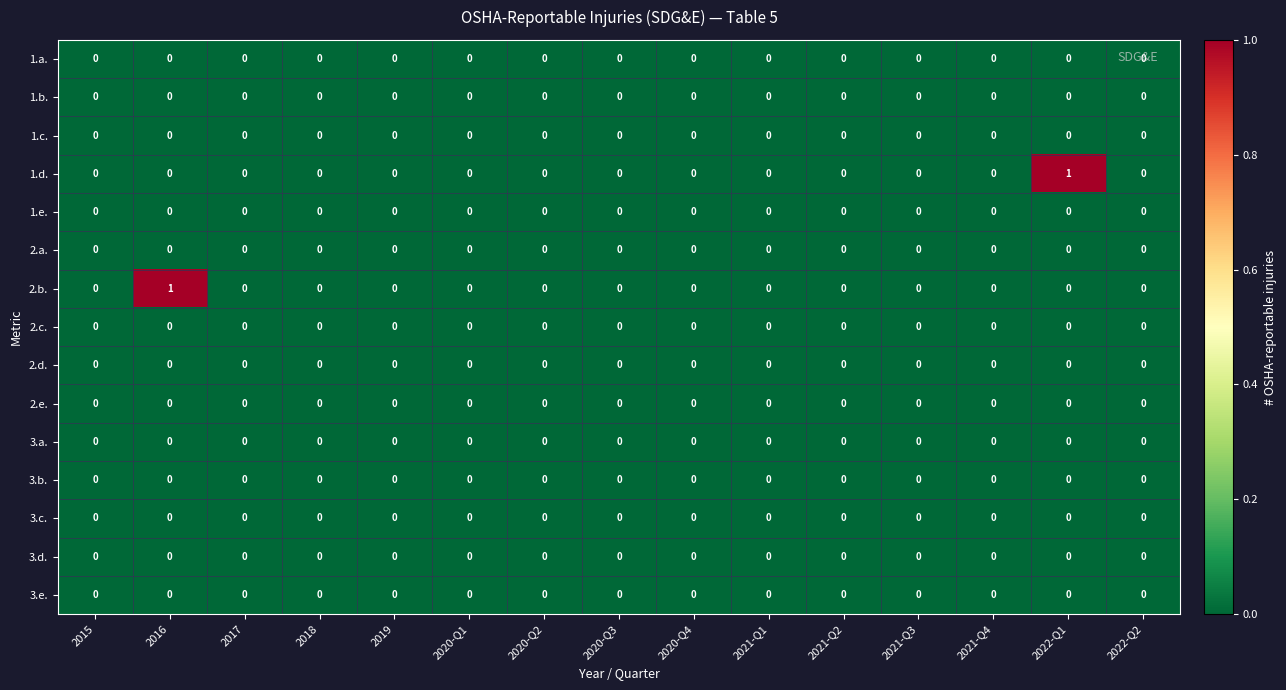

The value of 3.d. at 2021-Q2 is 0. True or false?

True